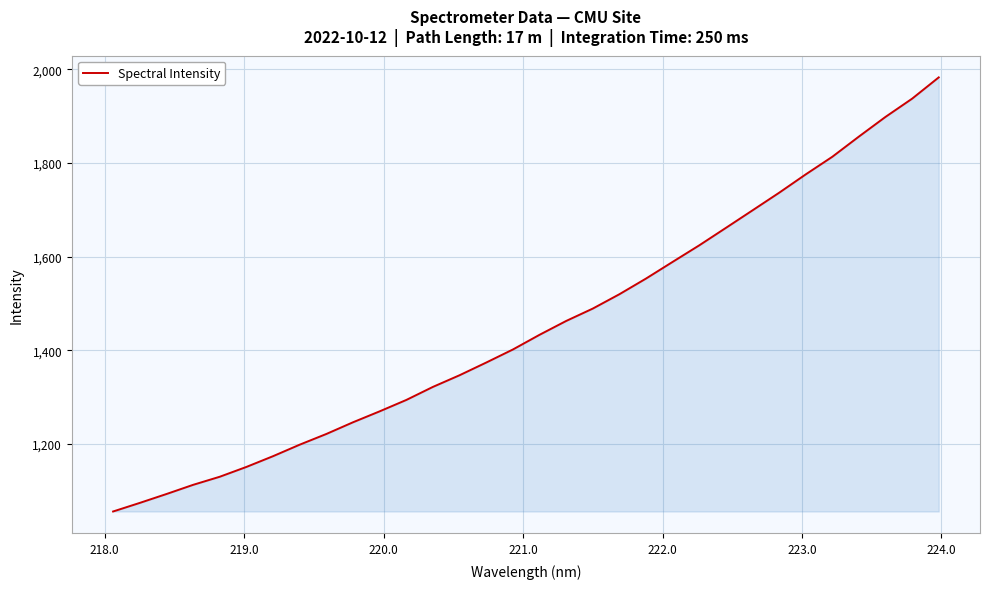

Reading left to right, list all the values displayed in this chart.

1055.2	1073.5	1092.5	1112.1	1129.4	1150.4	1173.4	1198.0	1220.9	1245.9	1269.2	1293.6	1321.5	1346.4	1373.5	1401.4	1432.8	1462.4	1488.9	1519.5	1553.1	1588.7	1624.1	1661.3	1698.8	1736.4	1775.7	1813.4	1856.6	1898.7	1937.6	1983.1